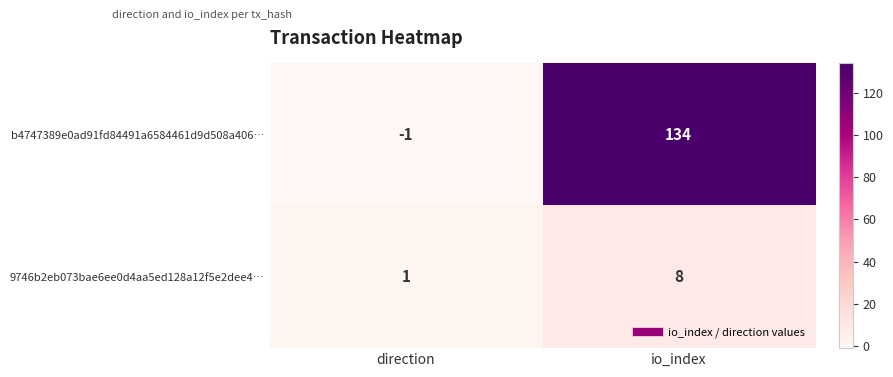

What is the sum of the b4747389e0ad91fd84491a6584461d9d508a406… values at direction and io_index?

133